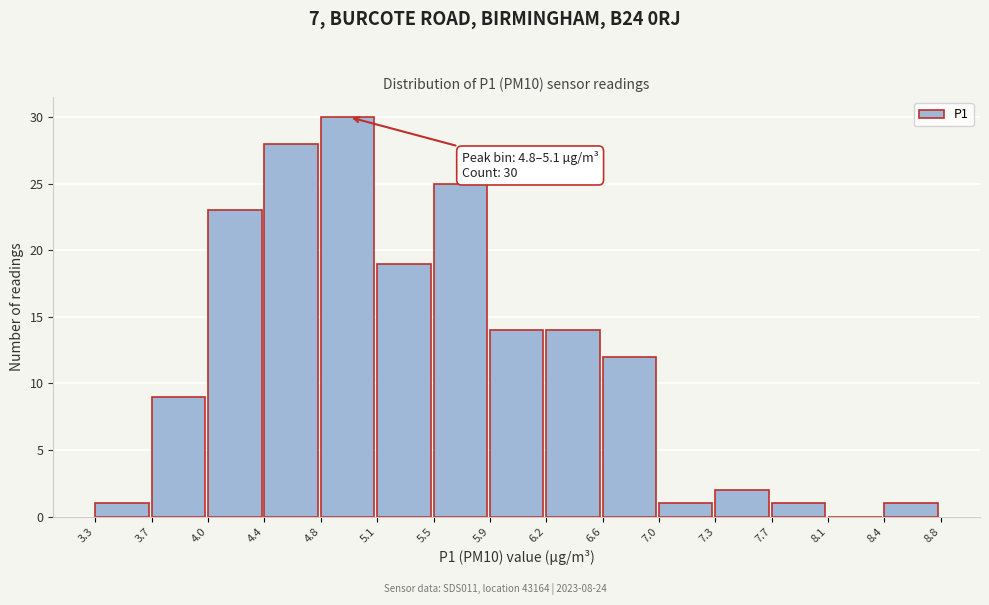

Over which range of the x-axis is the bar tallest?

4.8 to 5.1